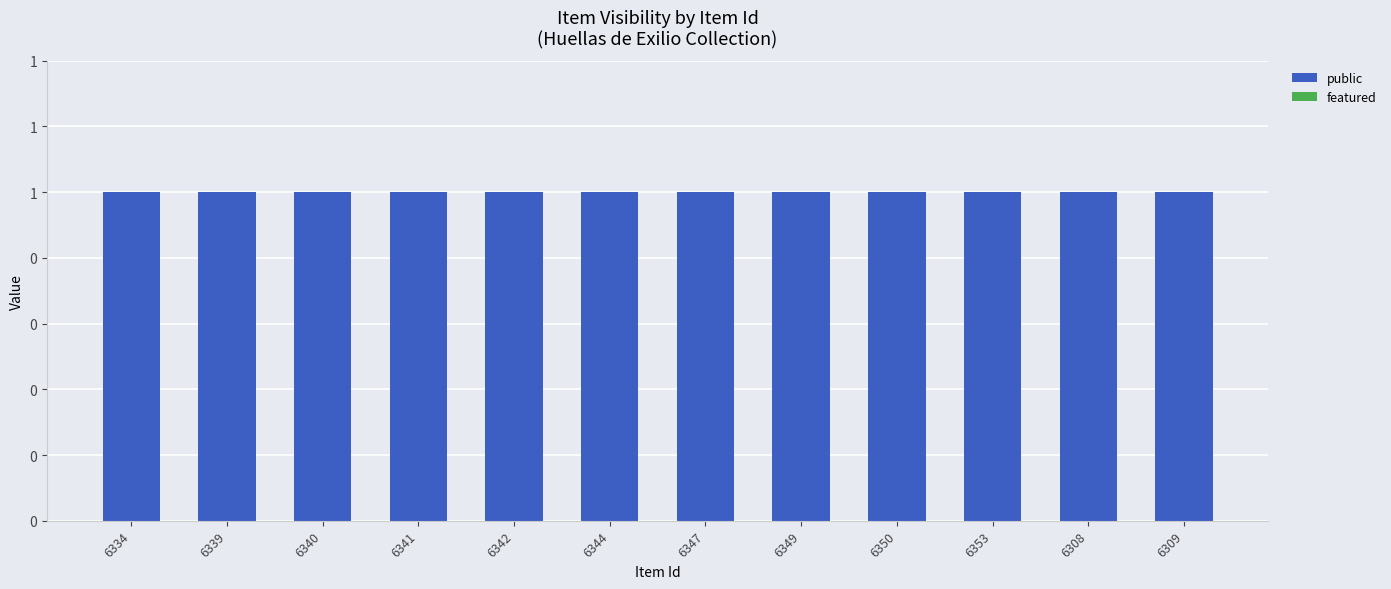

What is the maximum value shown in the chart?

1